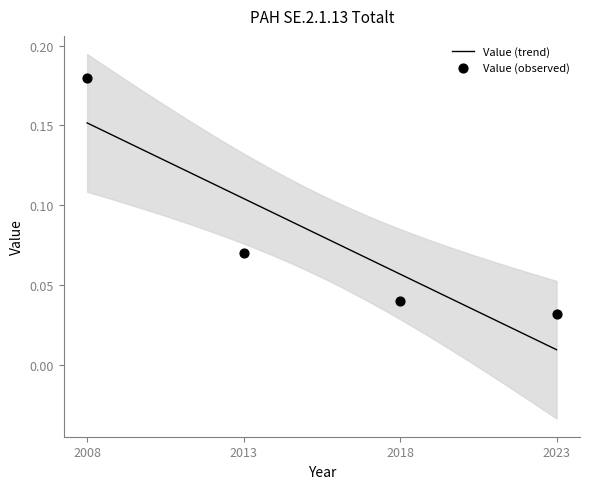

Between 2013 and 2023, which is larger?

2013